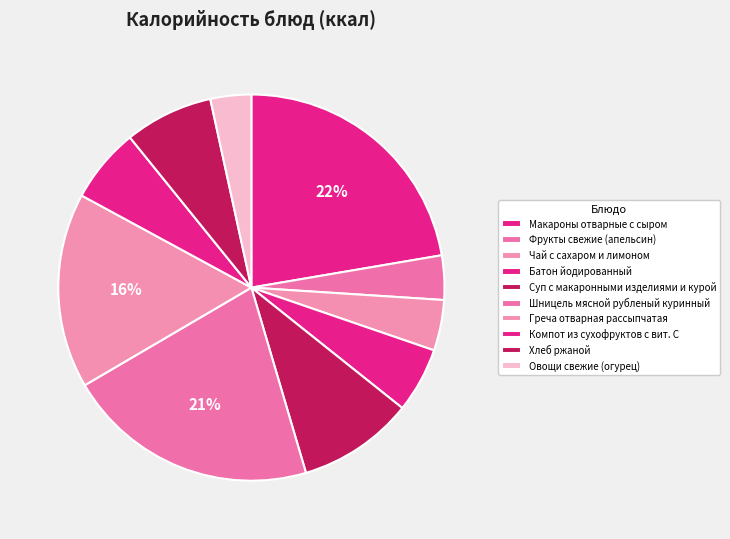

How many slices are in this pie chart?

10